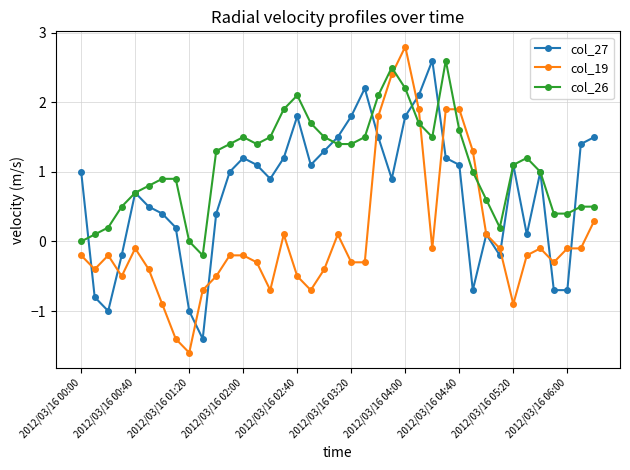

What are all the series names shown in the legend?

col_27, col_19, col_26